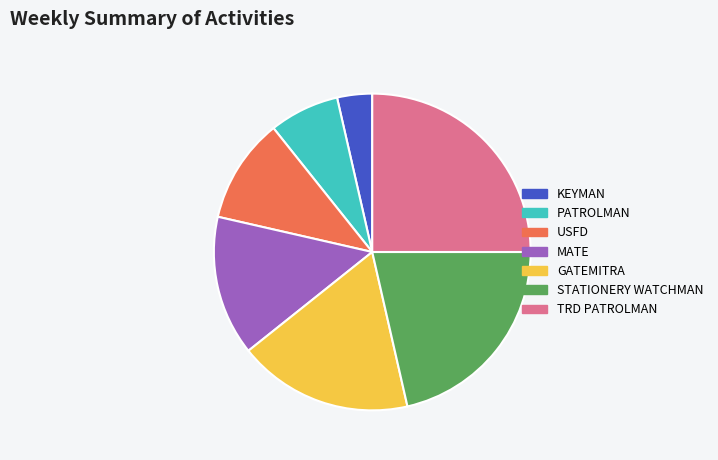

Between MATE and GATEMITRA, which is larger?

GATEMITRA